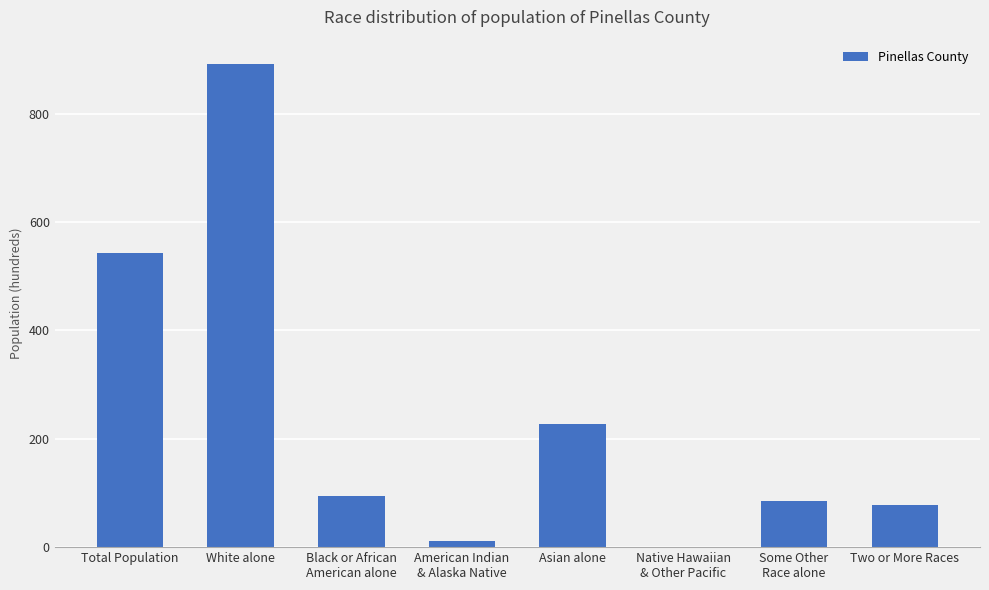

At which label is the value closest to 446?

Total Population